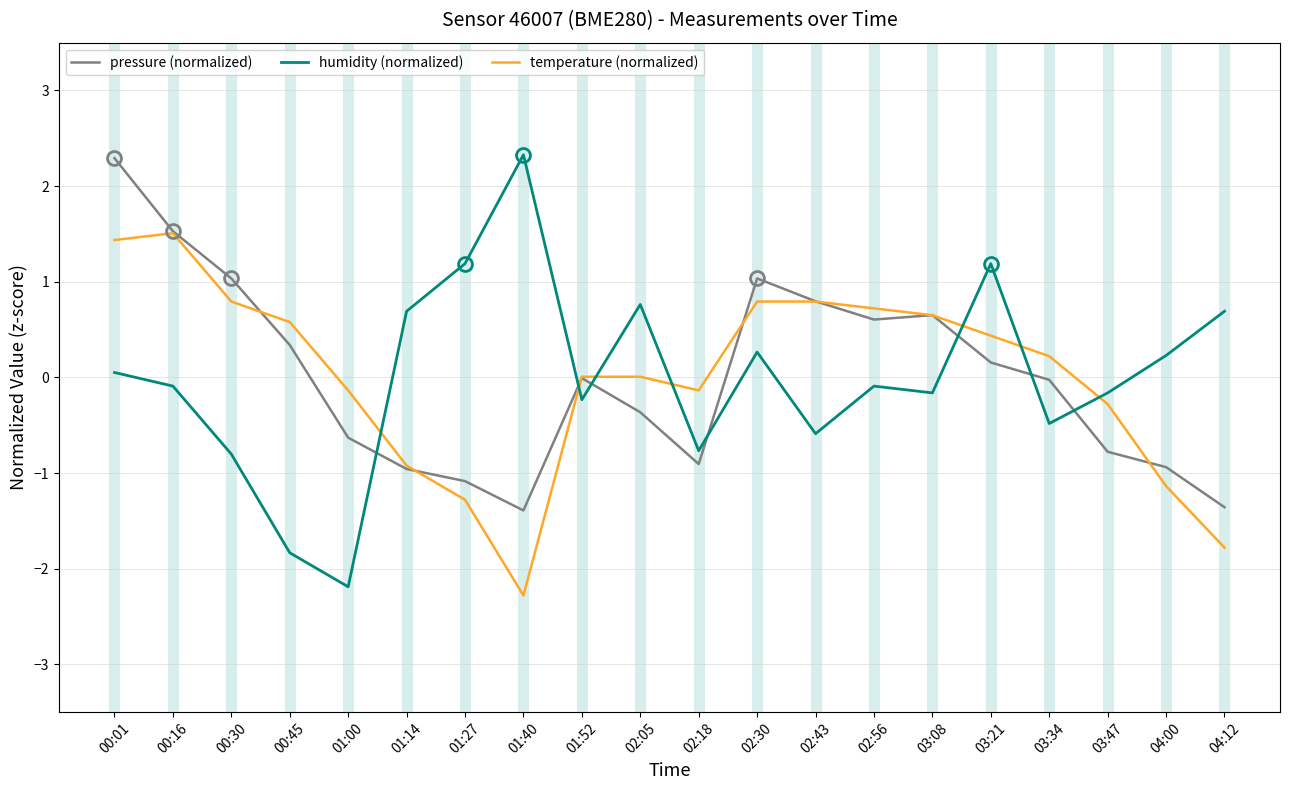

Which series changed the most between 00:01 and 01:00?

pressure (normalized)